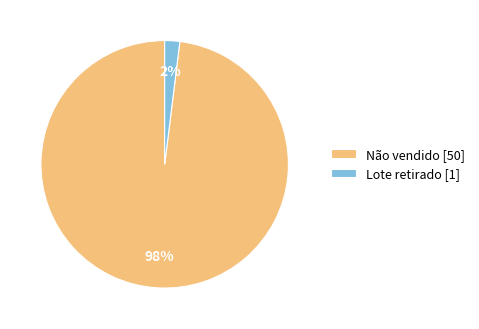

Combined, do Não vendido [50] and Lote retirado [1] account for over 50%?

Yes